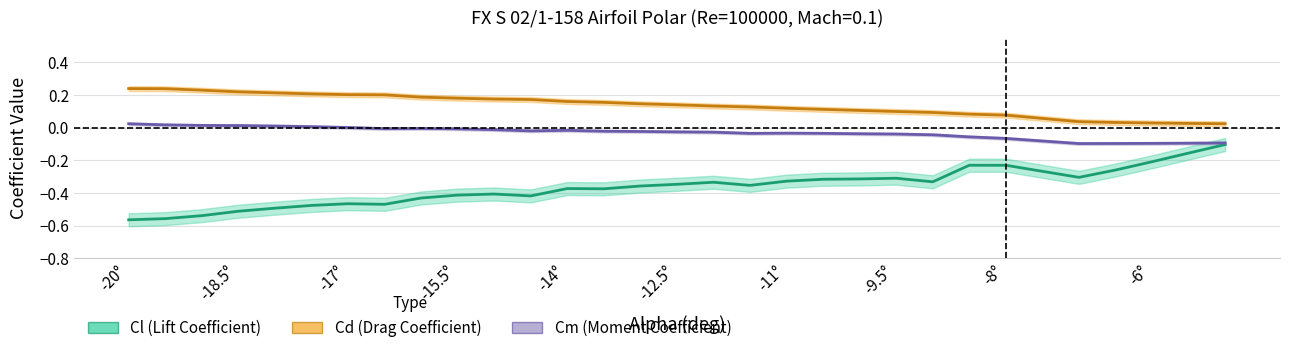

How many lines are shown in the chart?

3